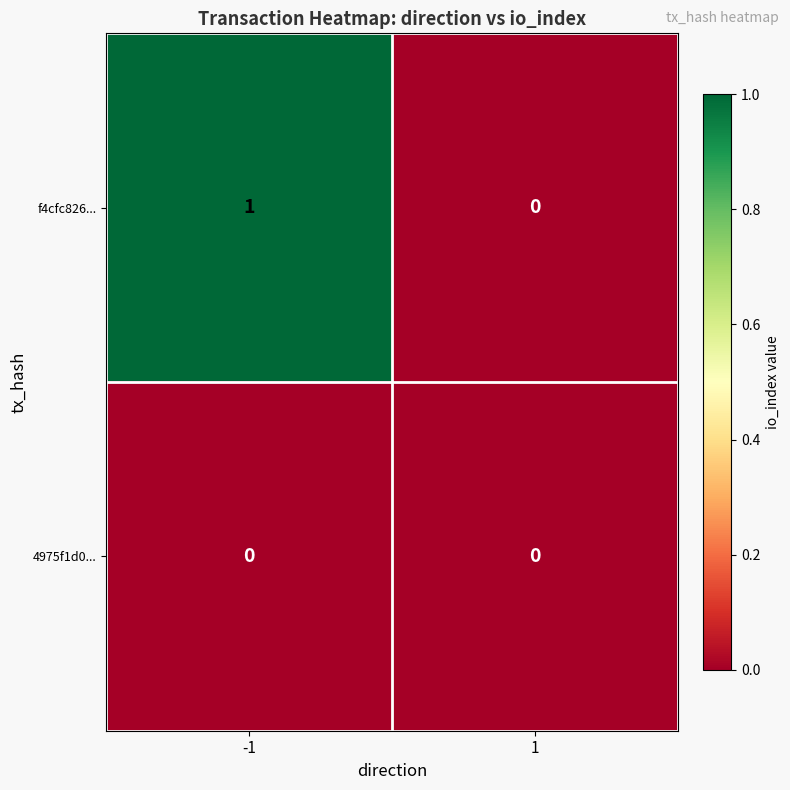

Which series has the largest total across all categories?

f4cfc826...